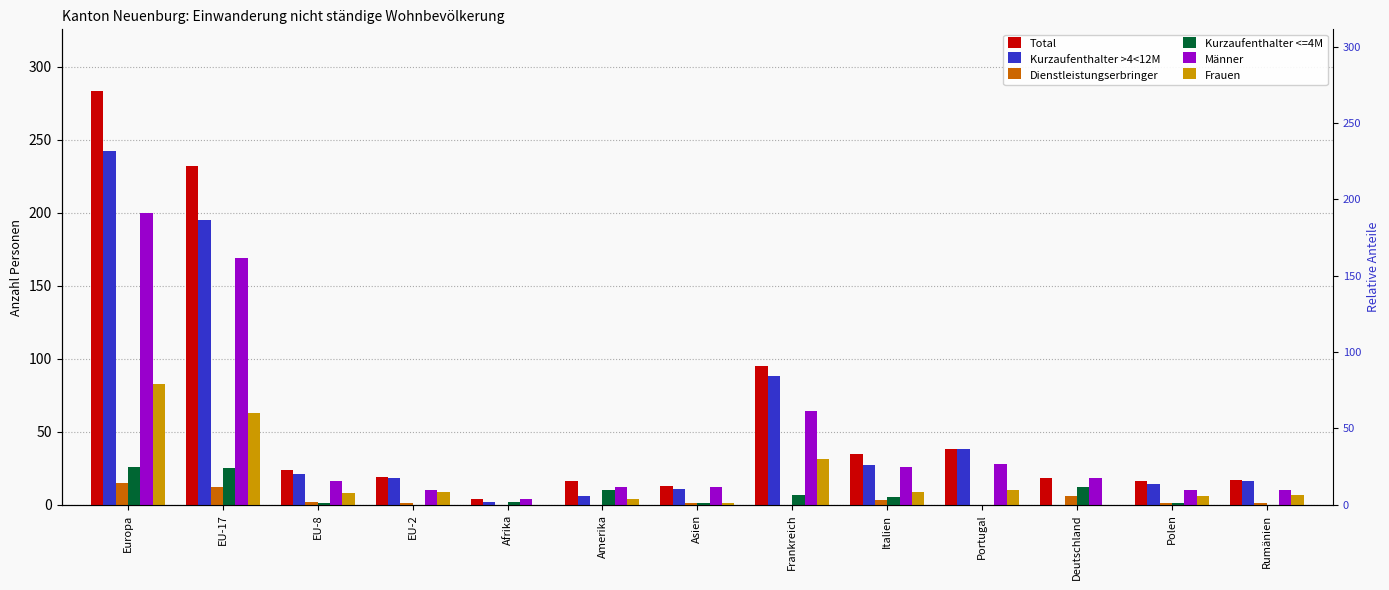

What is the label of the 3rd bar from the right?

Deutschland